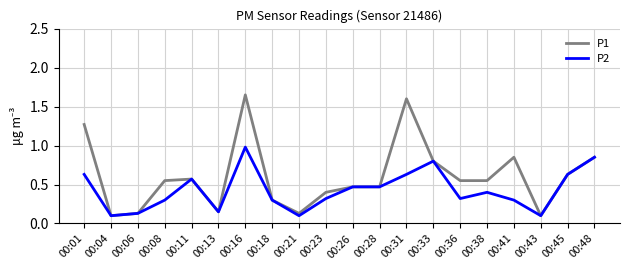

List the series in order of their overall mean, highest first.

P1, P2